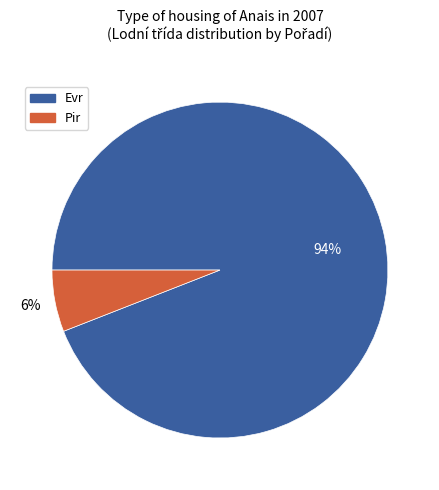

How many segments does this pie chart have?

2